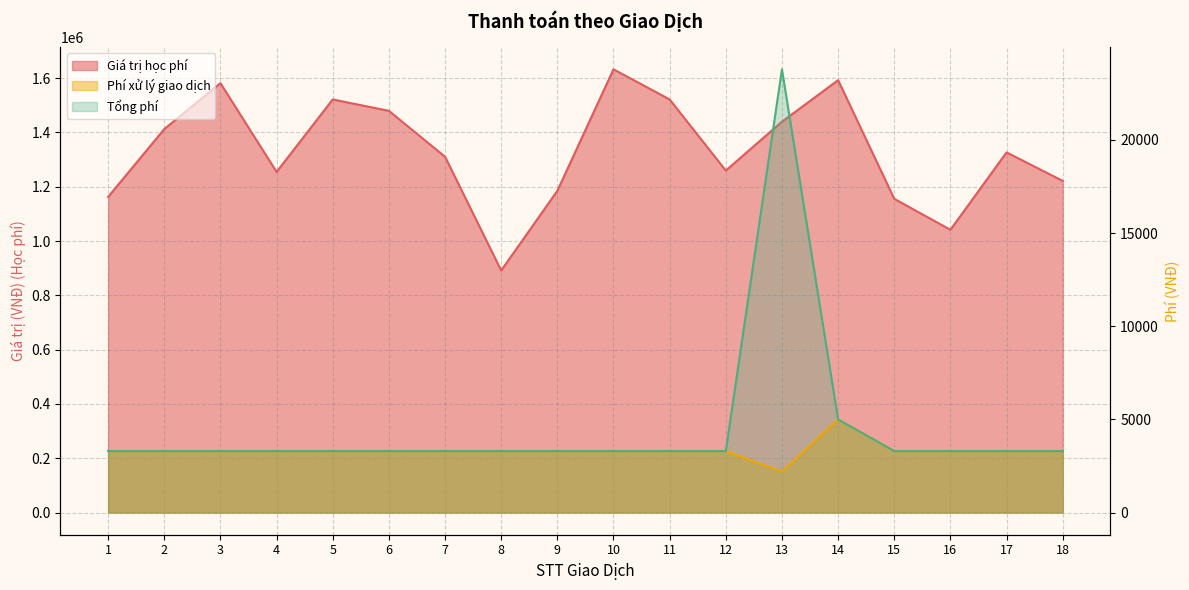

What is the value of the Phí xử lý giao dịch point at the 13th from the left?

2200